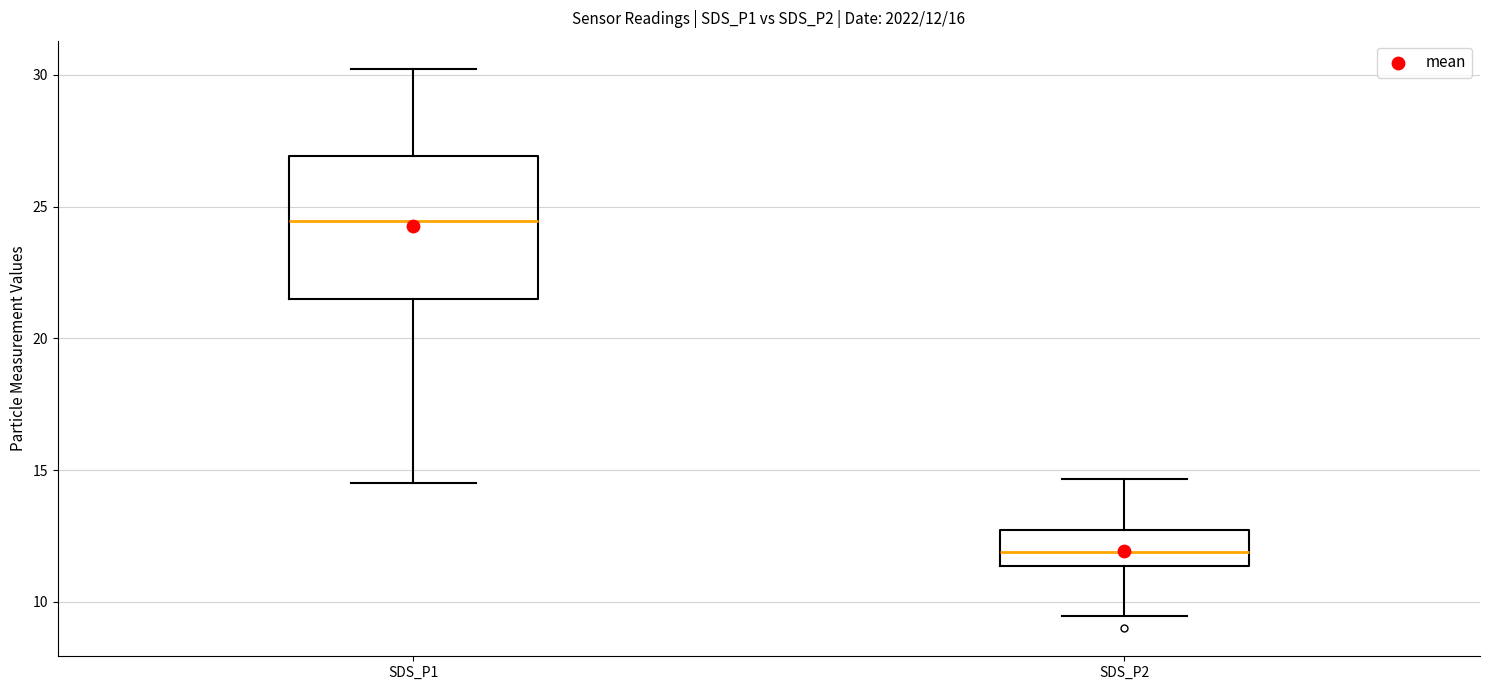

Which box is the tallest, from its lower edge to its upper edge?

SDS_P1